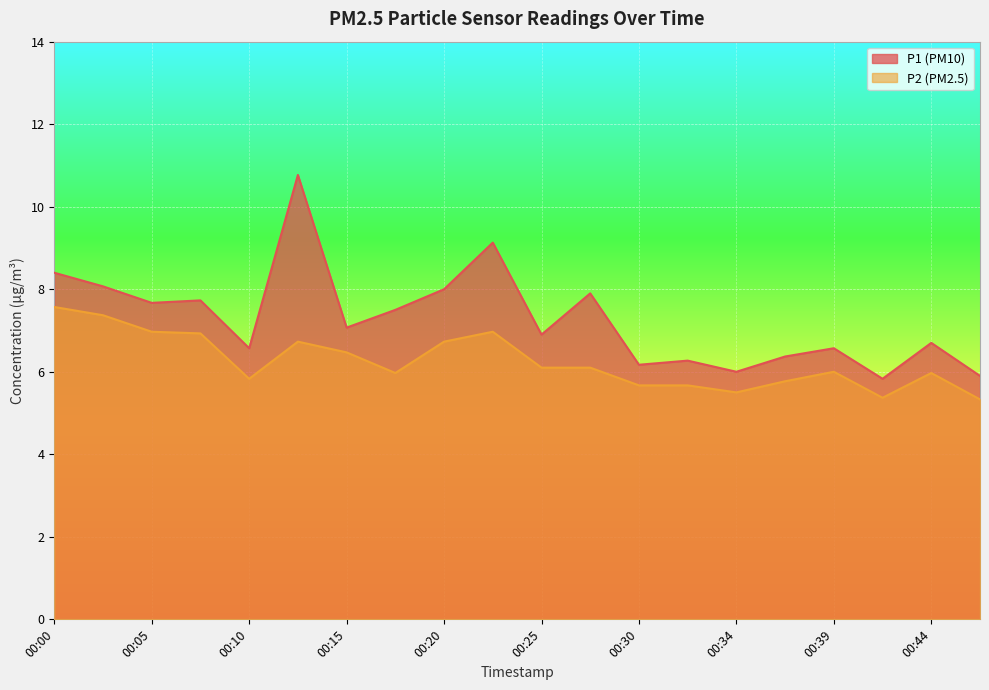

At how many categories does at least one series exceed 6?

17